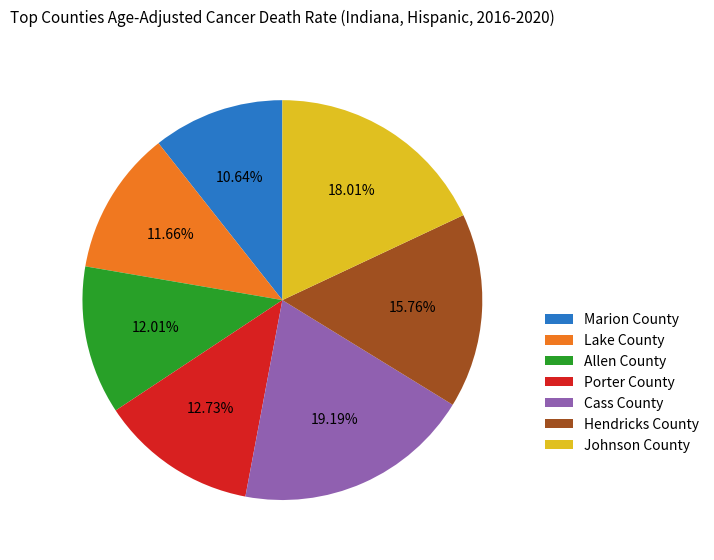

What is the smallest slice in the pie chart?

Marion County